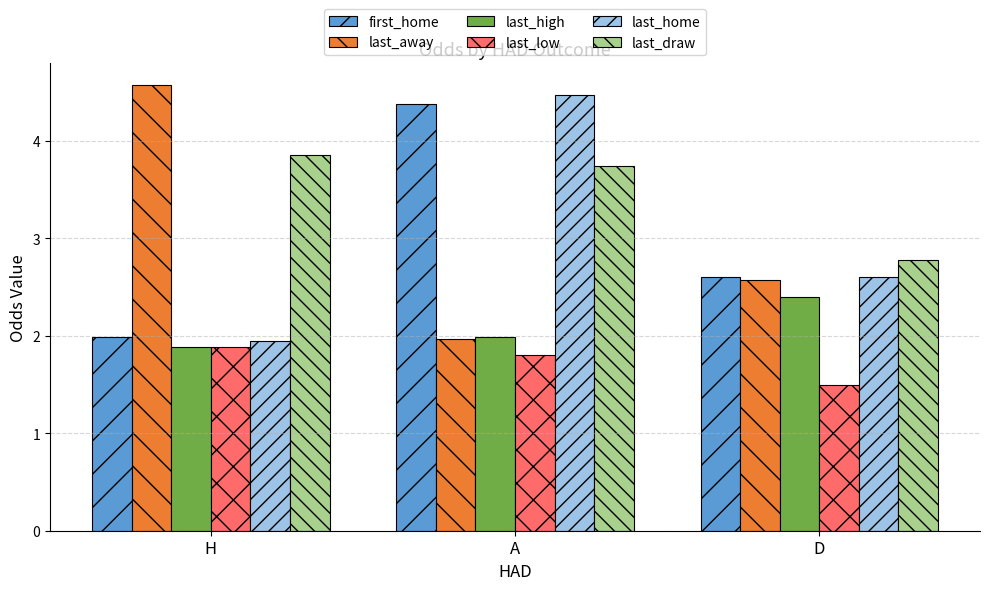

What is the label of the 2nd bar from the left?

A